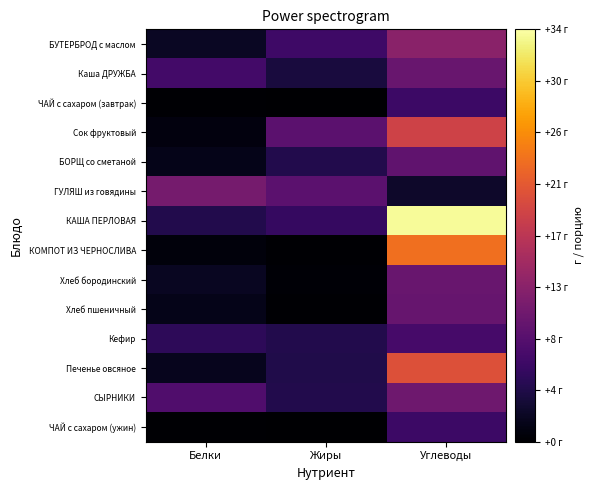

At Белки, list the series in order from largest to smallest.

ГУЛЯШ из говядины, СЫРНИКИ, Каша ДРУЖБА, Кефир, КАША ПЕРЛОВАЯ, БУТЕРБРОД с маслом, Хлеб бородинский, Печенье овсяное, БОРЩ со сметаной, Хлеб пшеничный, Сок фруктовый, КОМПОТ ИЗ ЧЕРНОСЛИВА, ЧАЙ с сахаром (завтрак), ЧАЙ с сахаром (ужин)